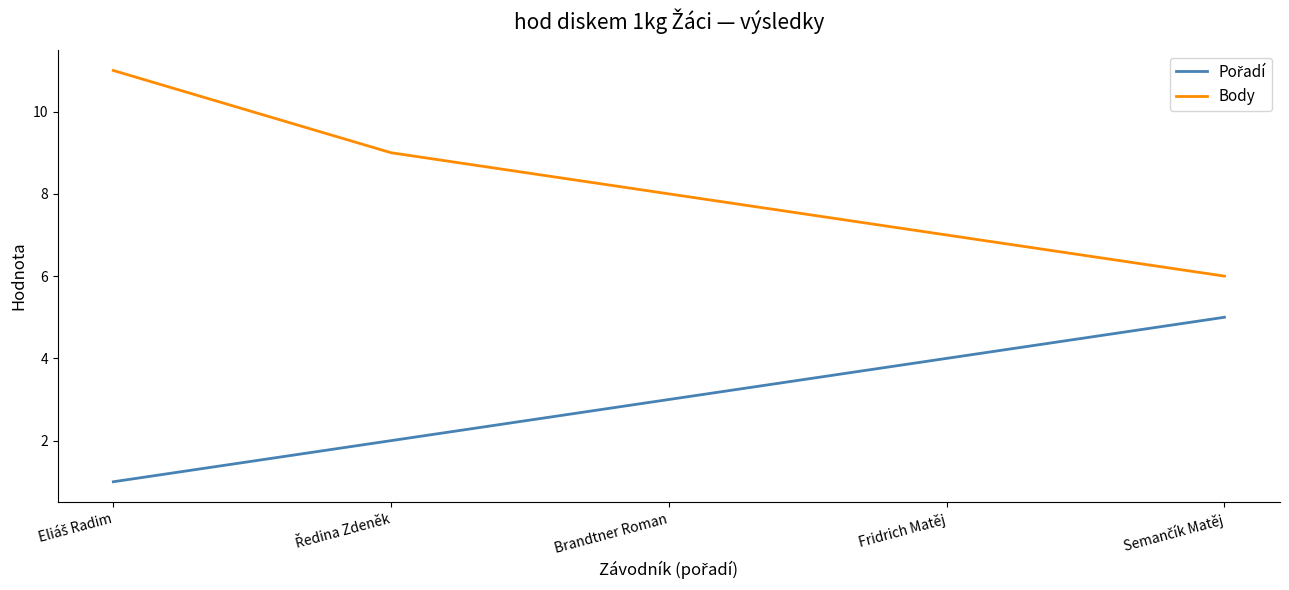

Which series has the largest range (max minus min)?

Body